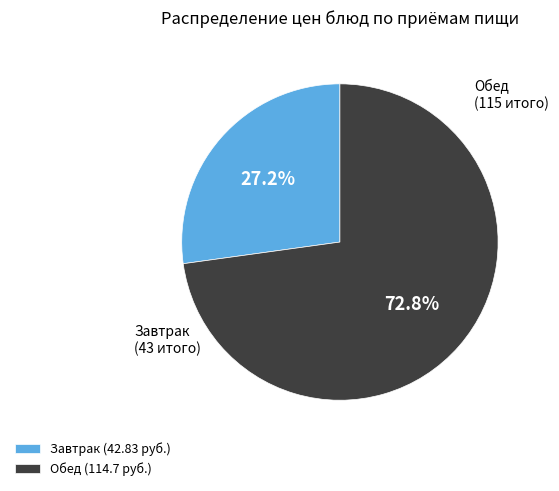

Which slice is the smallest?

Завтрак (42.83 руб.)